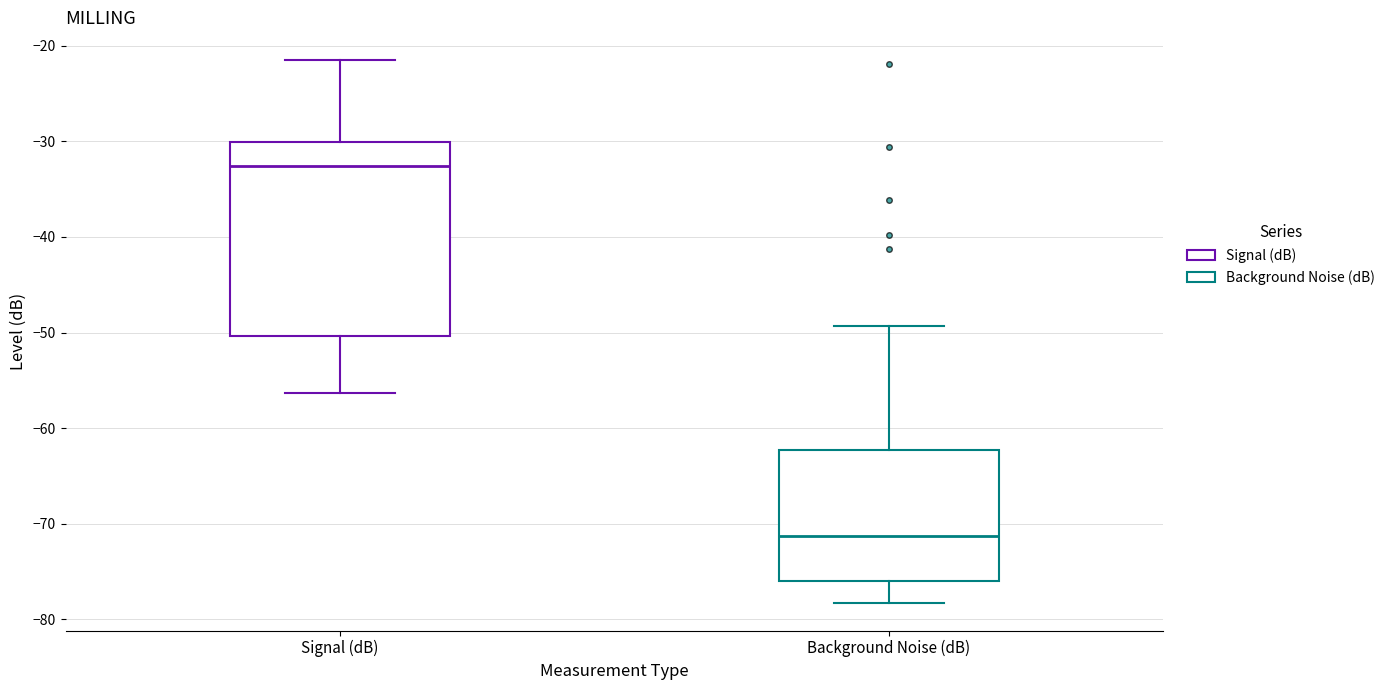

Which box has the lowest median line?

Background Noise (dB)